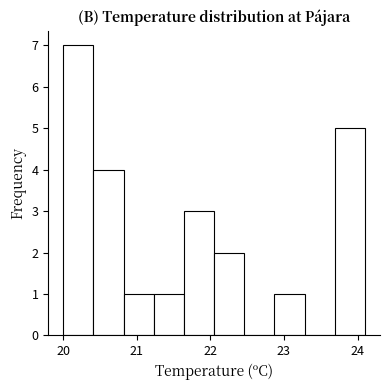

Reading left to right, transcribe this chart: for each bar, give the range it covers on the x-axis and its height. Neither the bar edges nor the heights are printed on the chart, so give them approximately, as read against the axes.

20.00 to 20.41: 7
20.41 to 20.82: 4
20.82 to 21.23: 1
21.23 to 21.64: 1
21.64 to 22.05: 3
22.05 to 22.46: 2
22.46 to 22.87: 0
22.87 to 23.28: 1
23.28 to 23.69: 0
23.69 to 24.10: 5